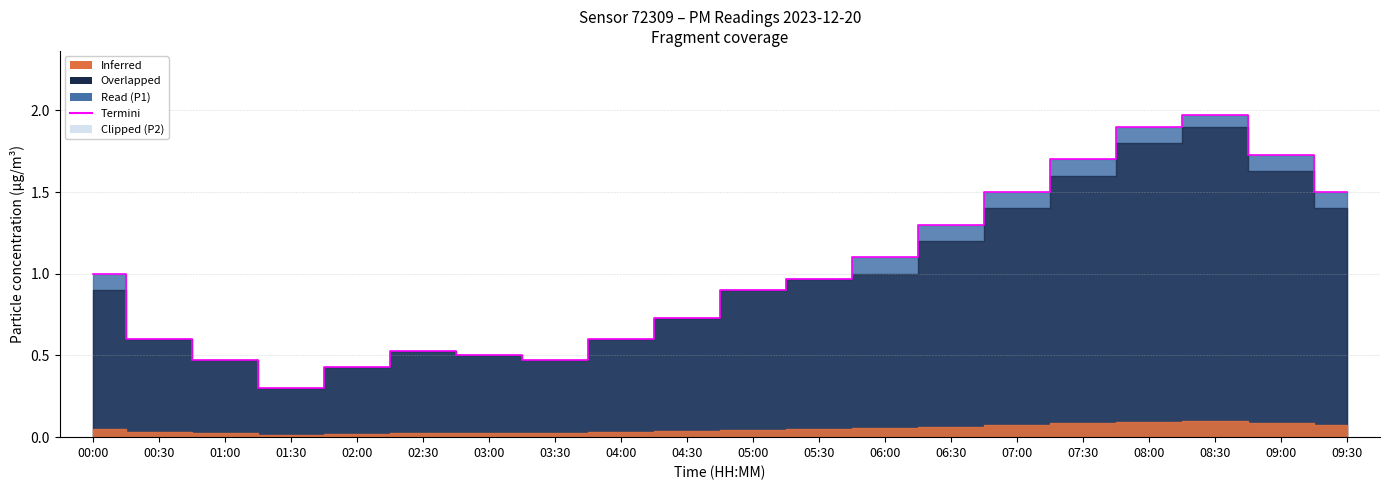

What is the minimum value shown in the chart?

0.3